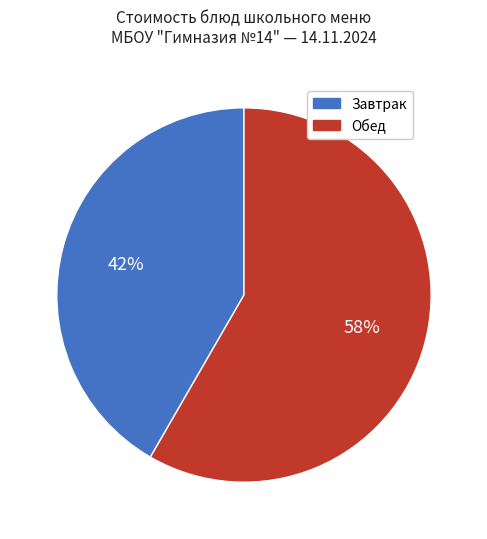

To the nearest percent, what is the average slice percentage?

50%